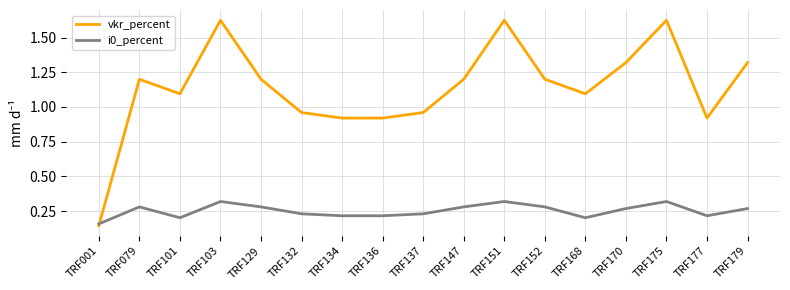

Rank the series by their average value, from lowest to highest.

i0_percent, vkr_percent